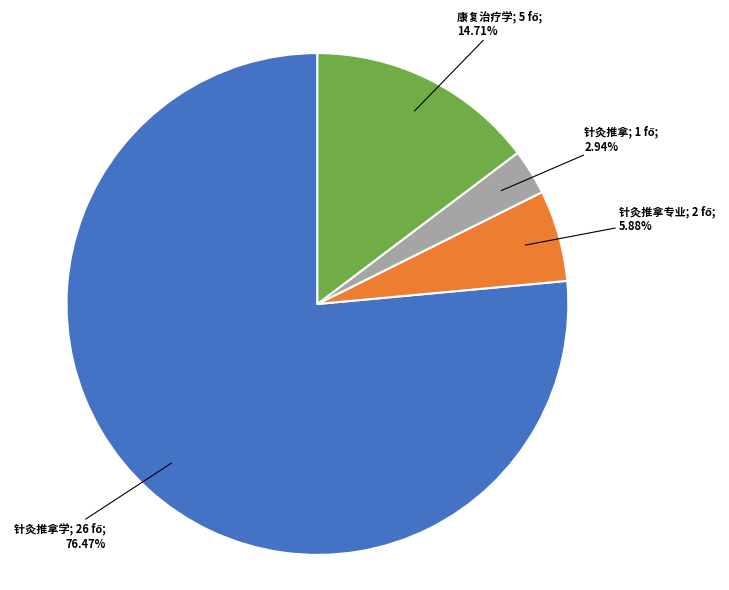

Is there any slice that represents more than half of the pie?

Yes